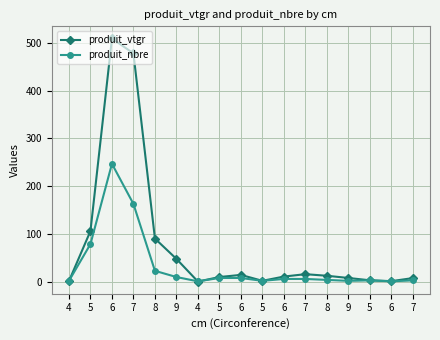

What is the label of the 9th point from the left?

6